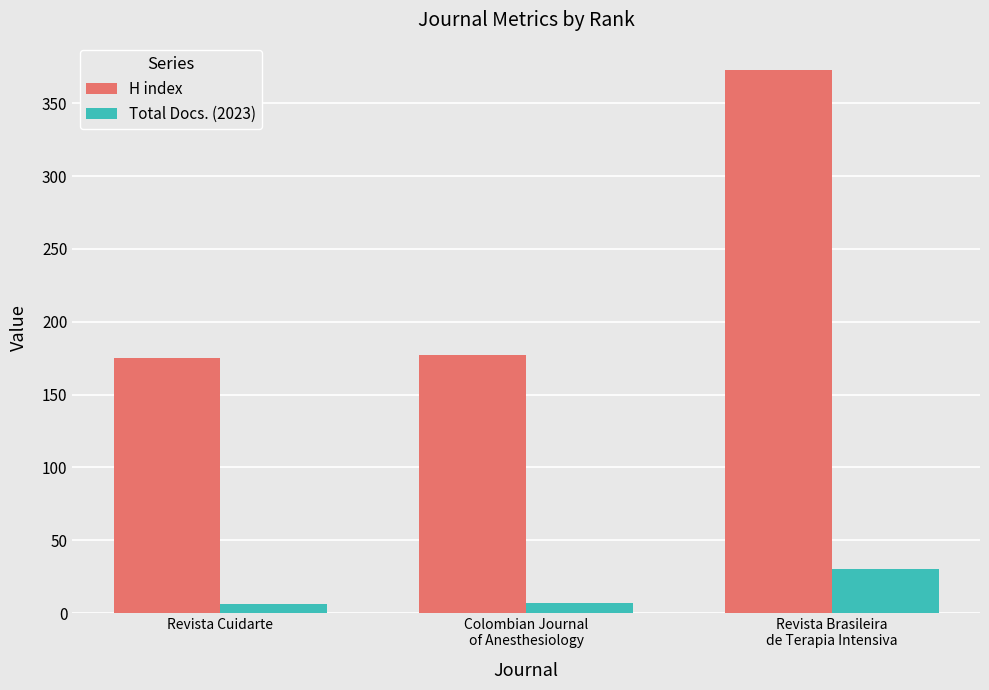

What is the average value of the Total Docs. (2023) series?

14